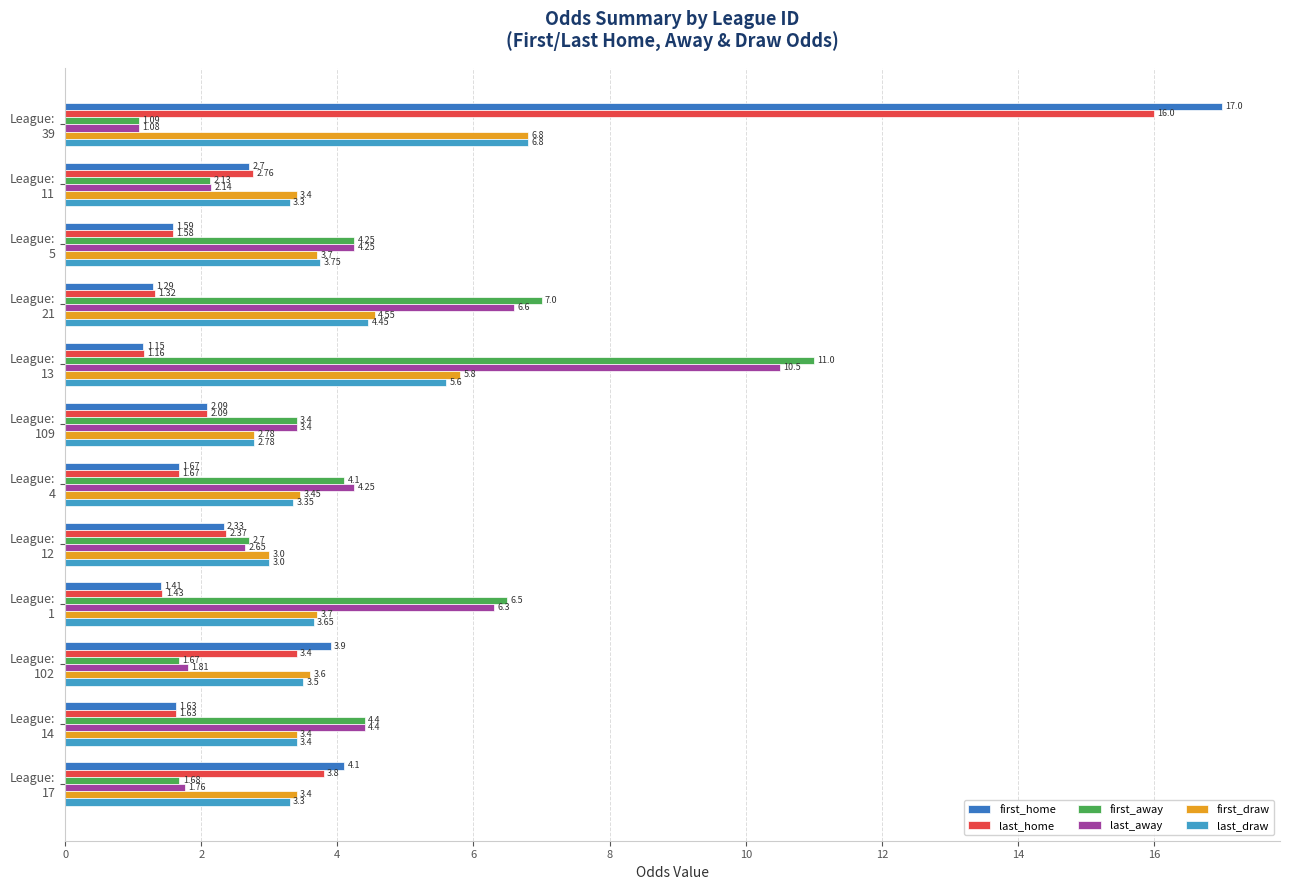

What is the sum of all first_home values?

40.9